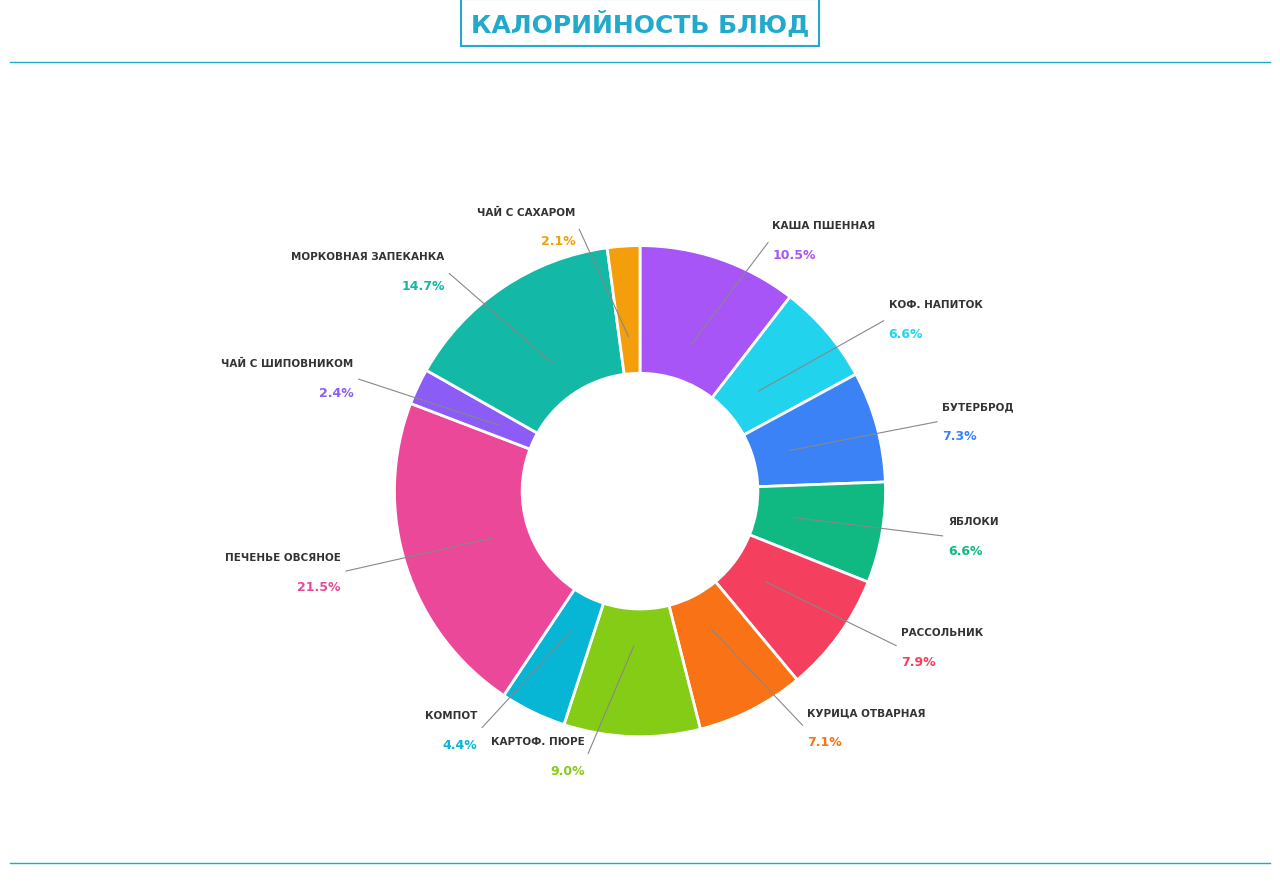

To the nearest percent, what is the difference between the чай с сахаром and бутерброд с маслом slice percentages?

5%